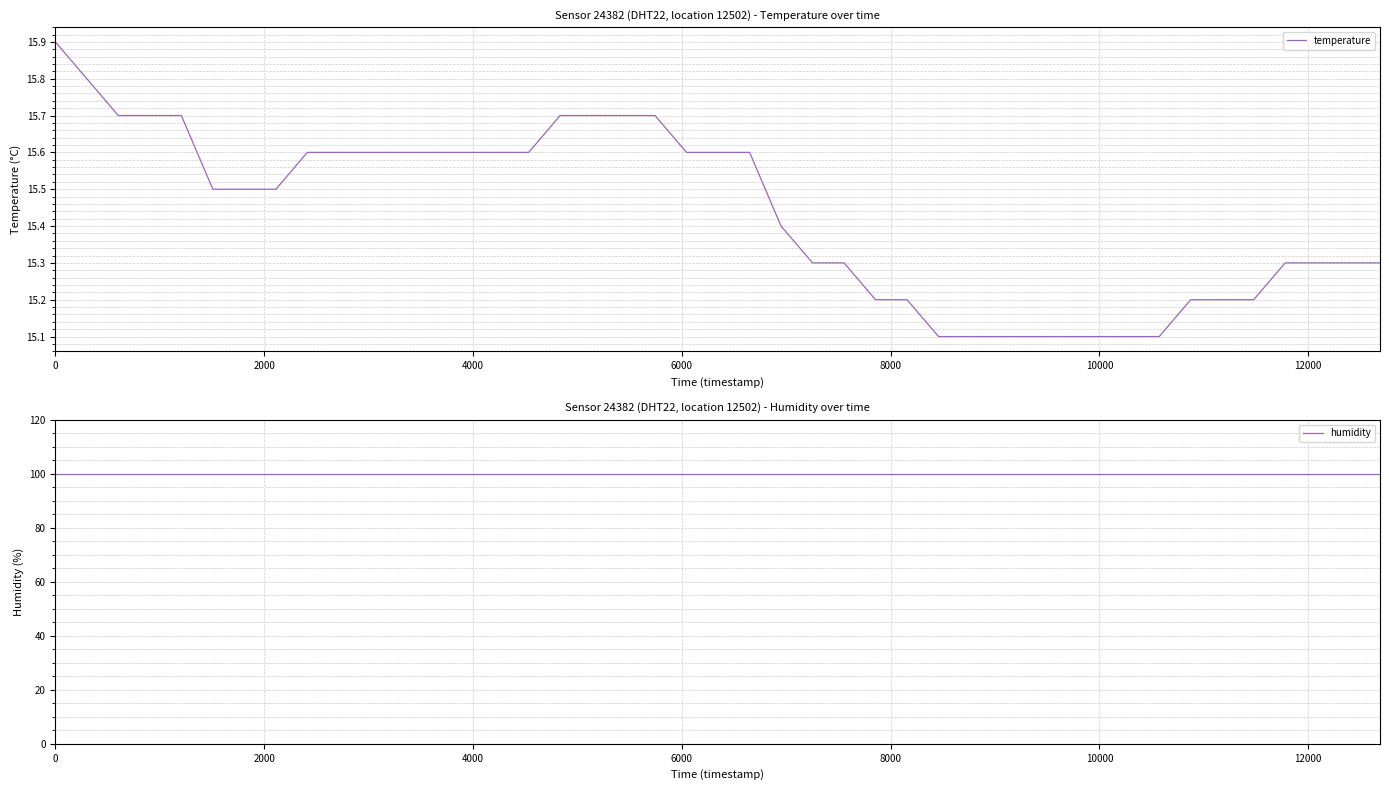

What is the average value of the humidity series?

99.9